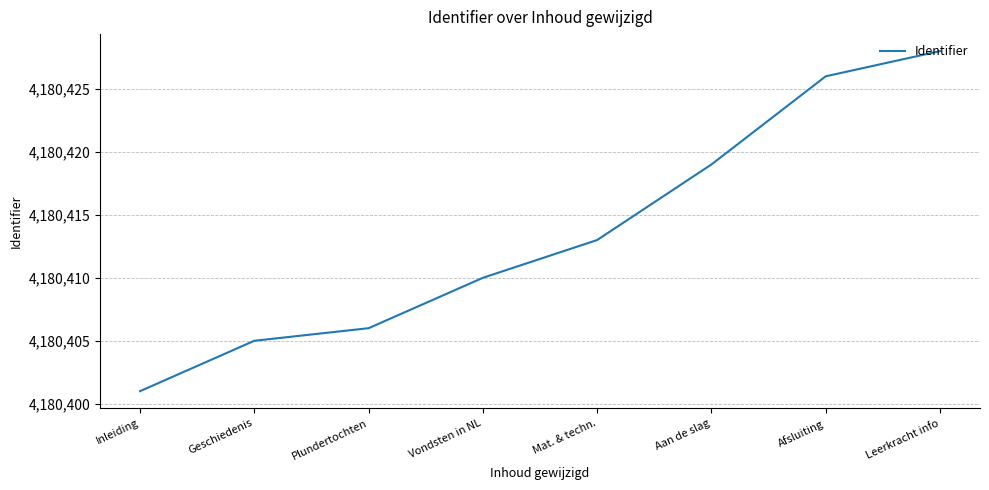

Rank the categories by value from highest to lowest.

Leerkracht info, Afsluiting, Aan de slag, Mat. & techn., Vondsten in NL, Plundertochten, Geschiedenis, Inleiding